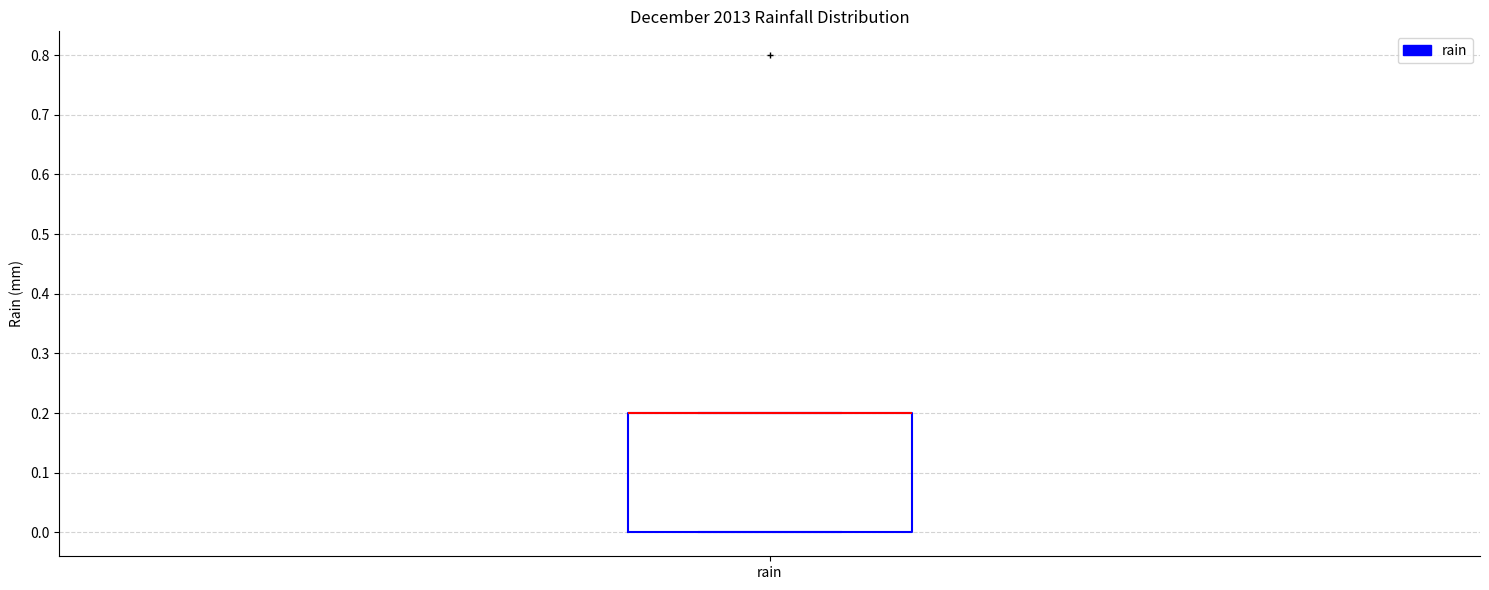

Where is the upper edge of the box for rain on the y-axis? The values are not printed on the chart, so give them approximately, as read against the axis.

0.2